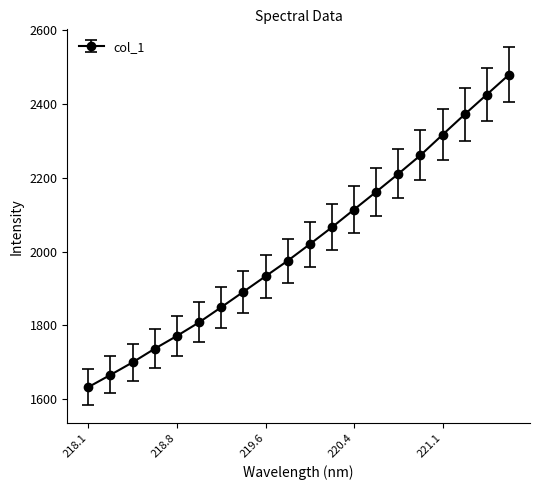

What is the difference between the maximum and minimum values?

845.4